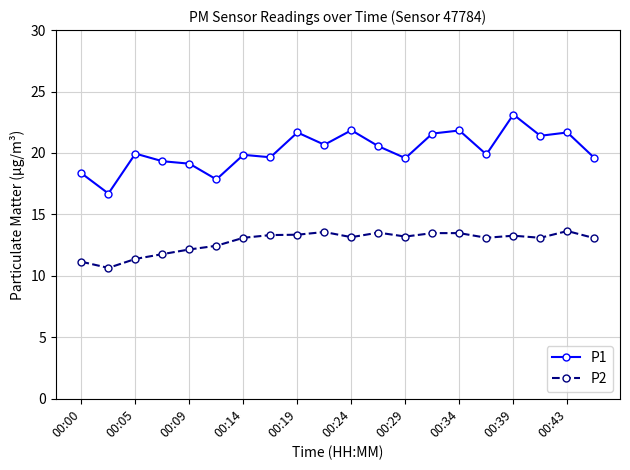

True or false: P2 and P1 cross at least once.

False